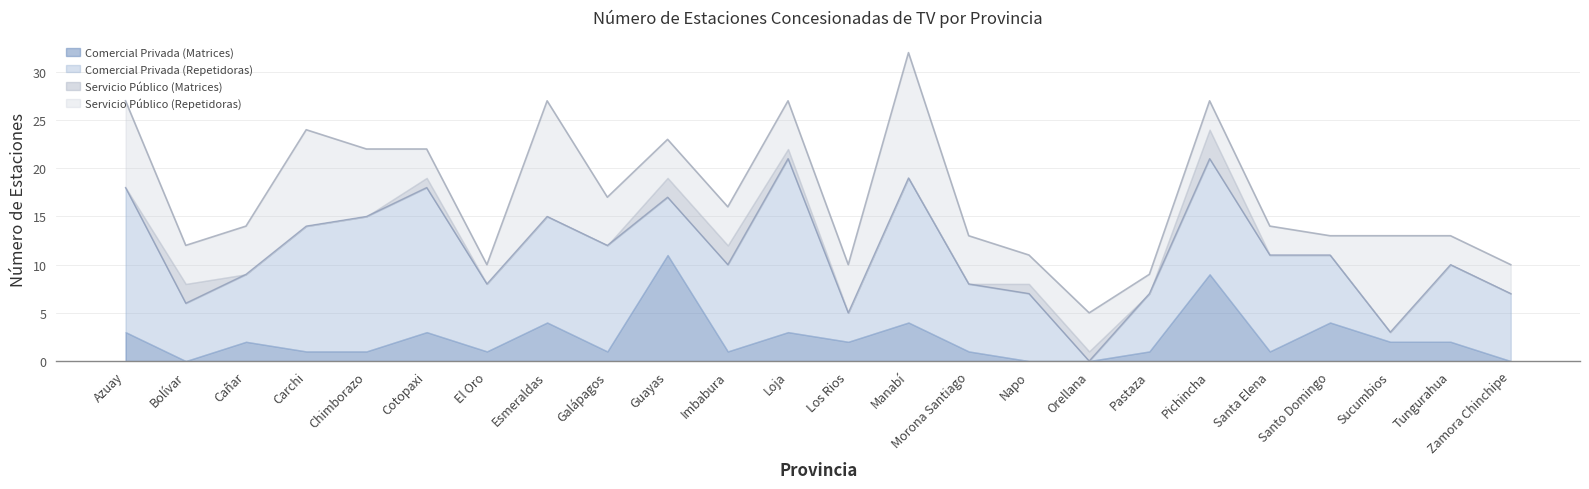

Which series has the widest spread of values?

Comercial Privada (Repetidoras)